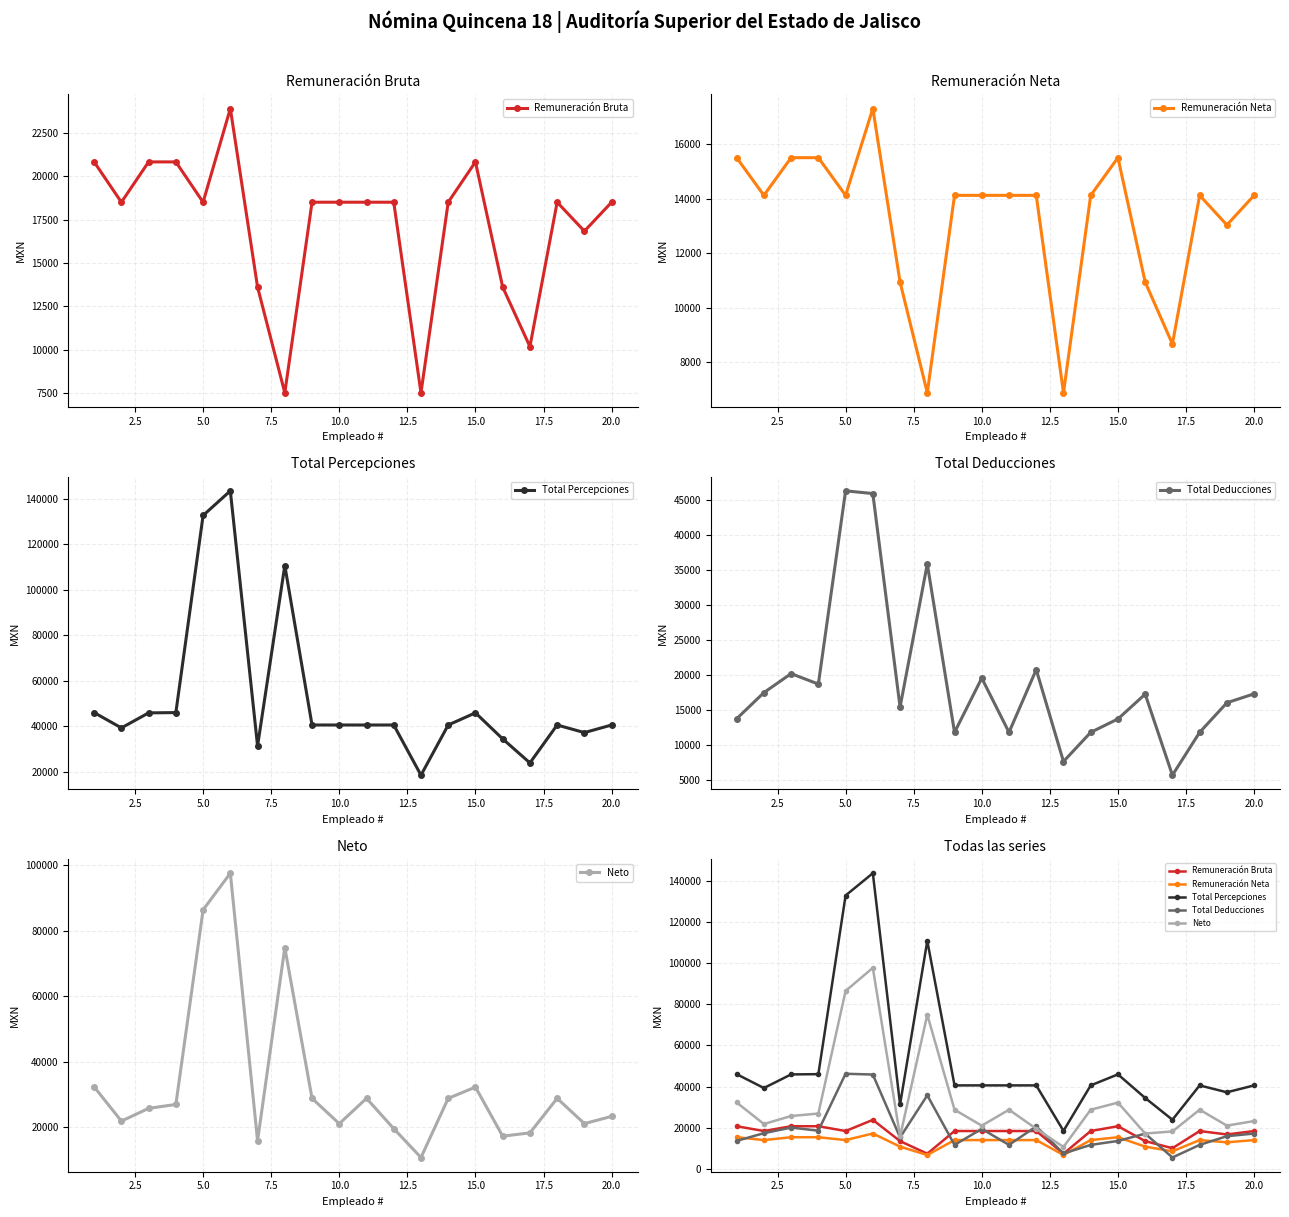

What is the difference between the second highest and minimum values in the Total Deducciones series?

40233.1